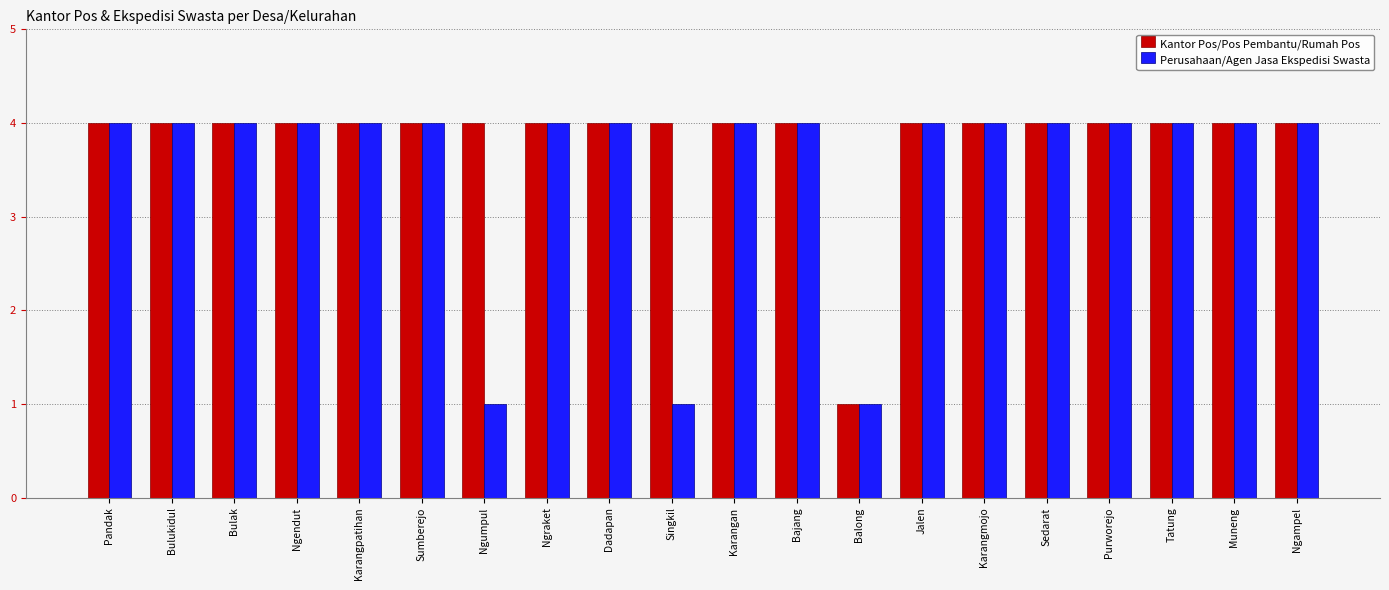

What position from the left is Dadapan?

9